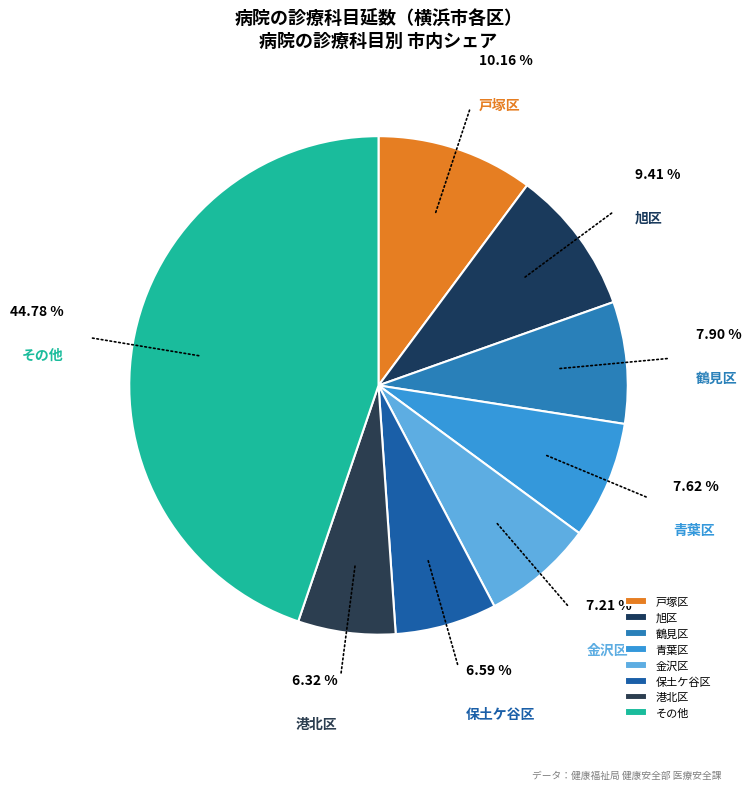

Is there a majority slice in this chart?

No